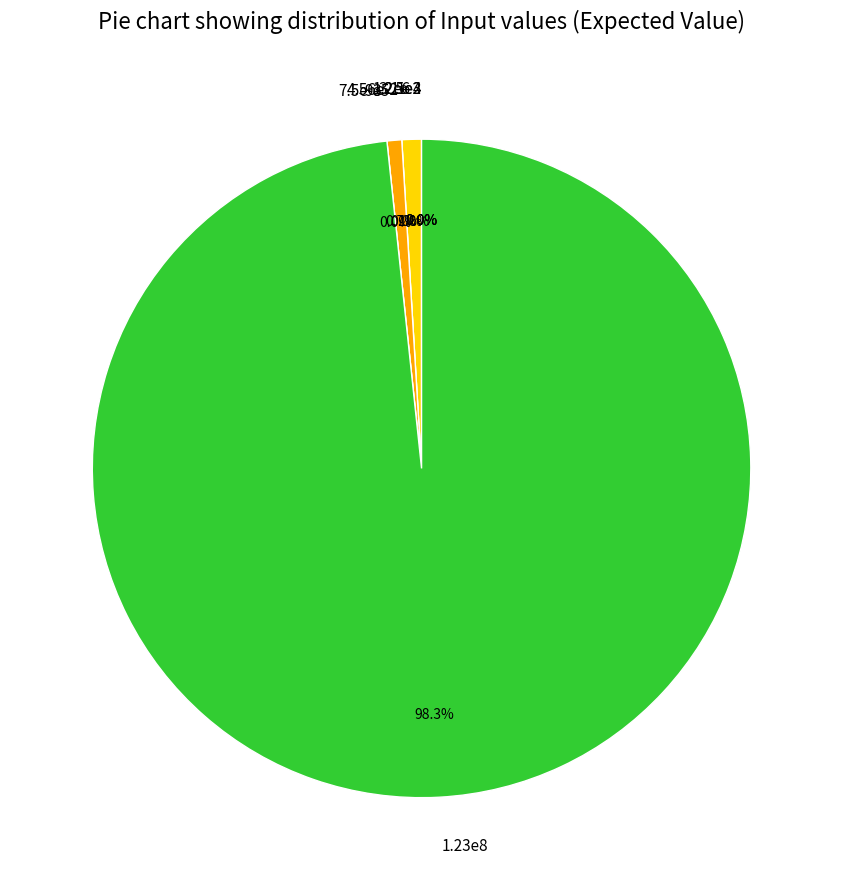

Which category accounts for the majority?

1.23e8